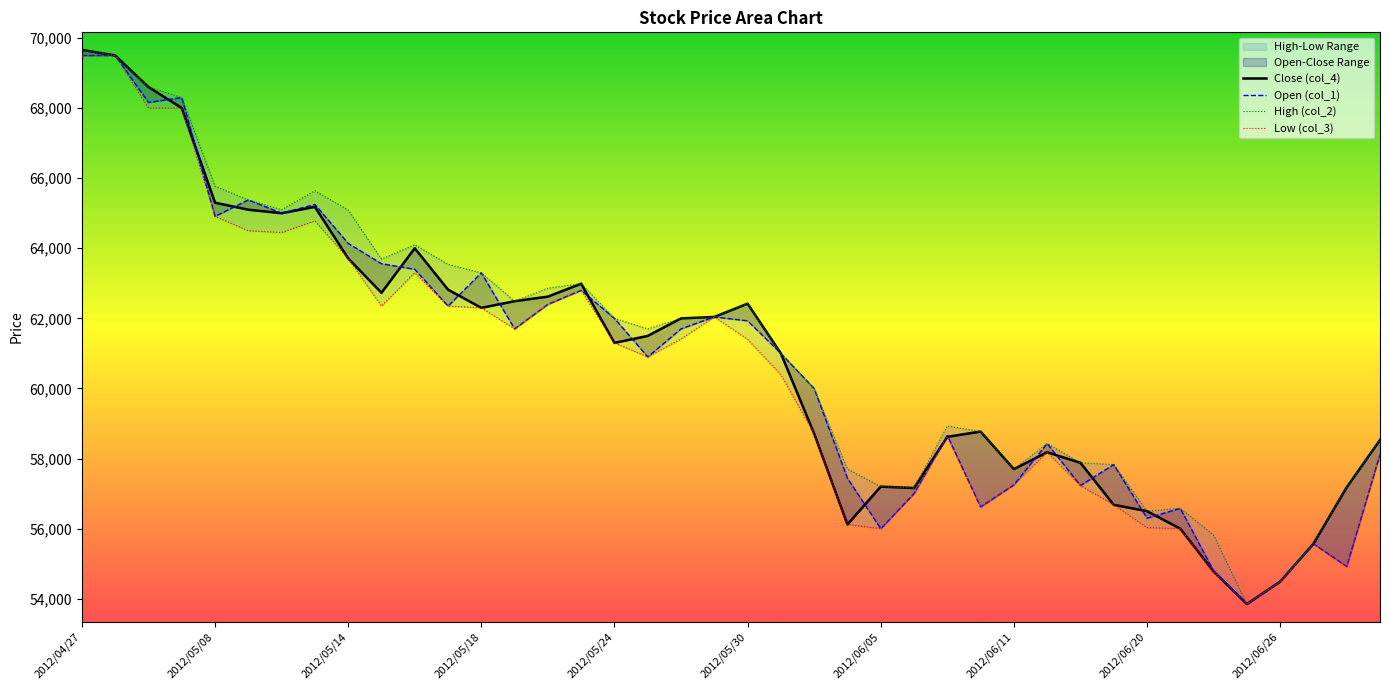

What position from the right is 2012/05/18?

28